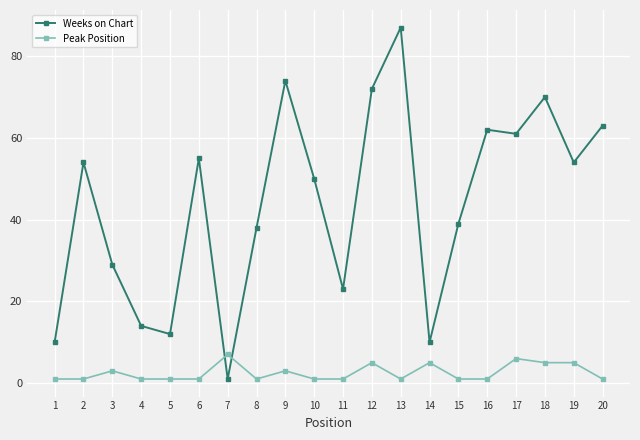

At which category is the sum across all series the highest?

13